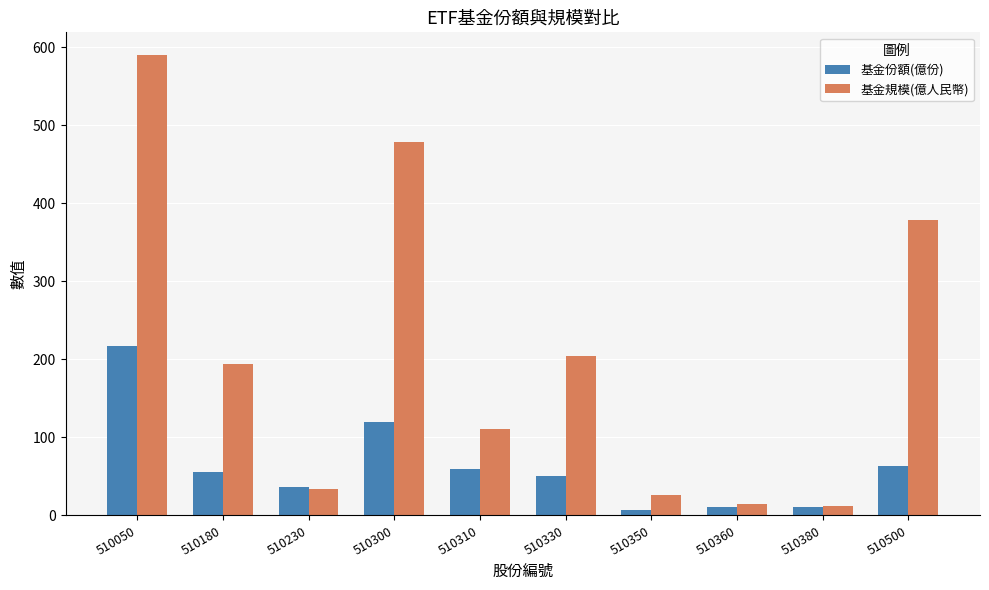

Between 510300 and 510380, which series saw the biggest shift?

基金規模(億人民幣)